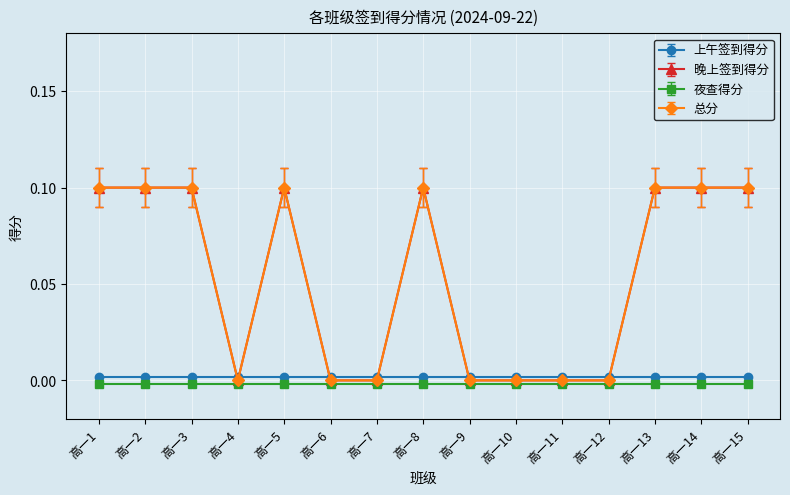

In 总分, how many points are higher than both neighbors (excluding endpoints)?

2